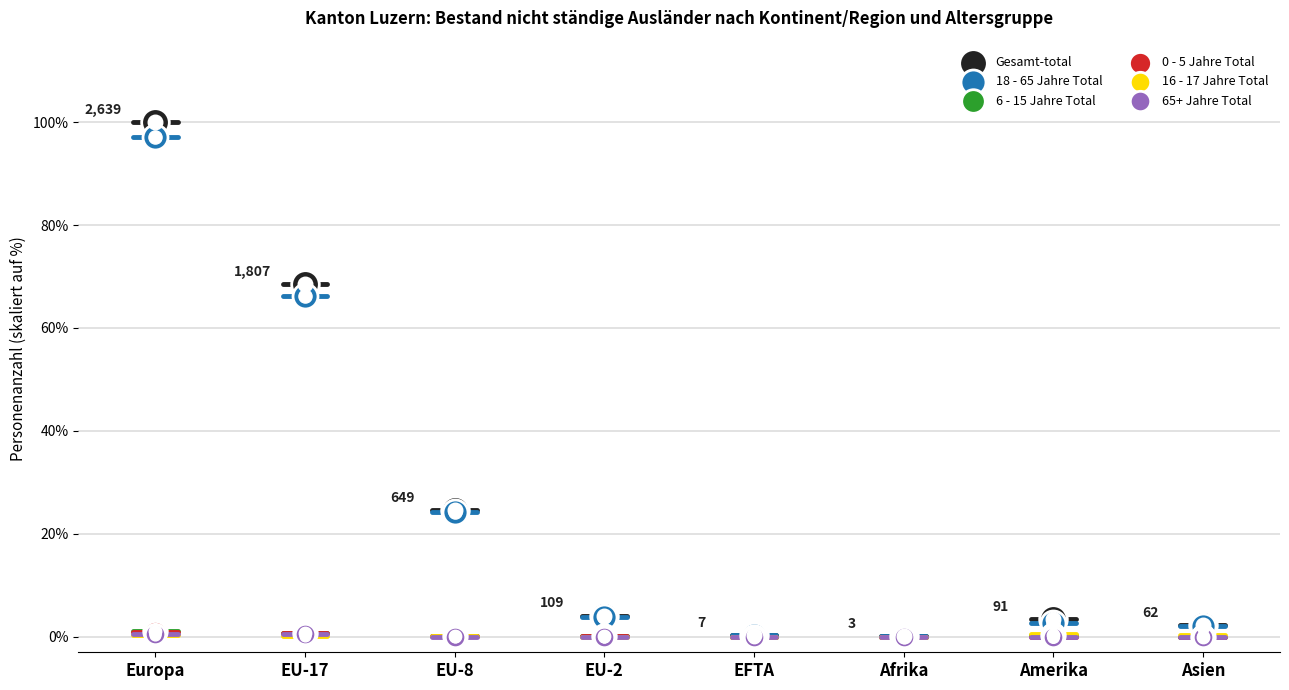

Which series reaches the maximum Y coordinate?

Gesamt-total